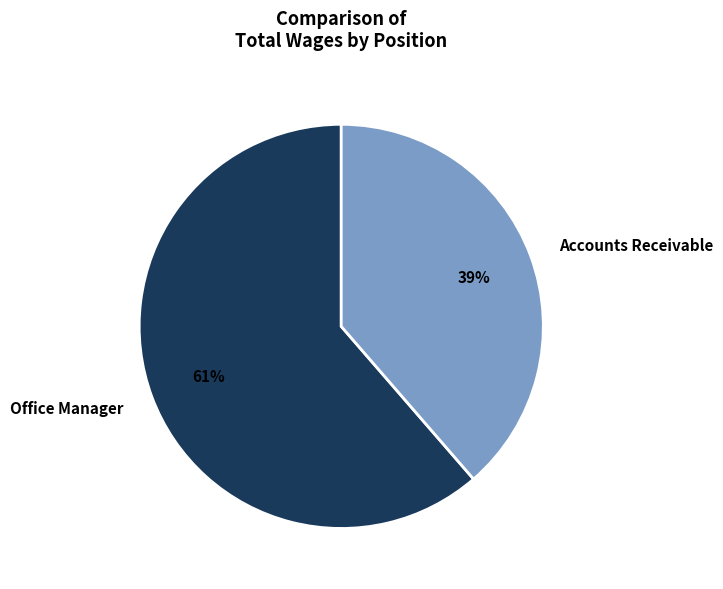

The Office Manager slice represents 61% of the pie. True or false?

True